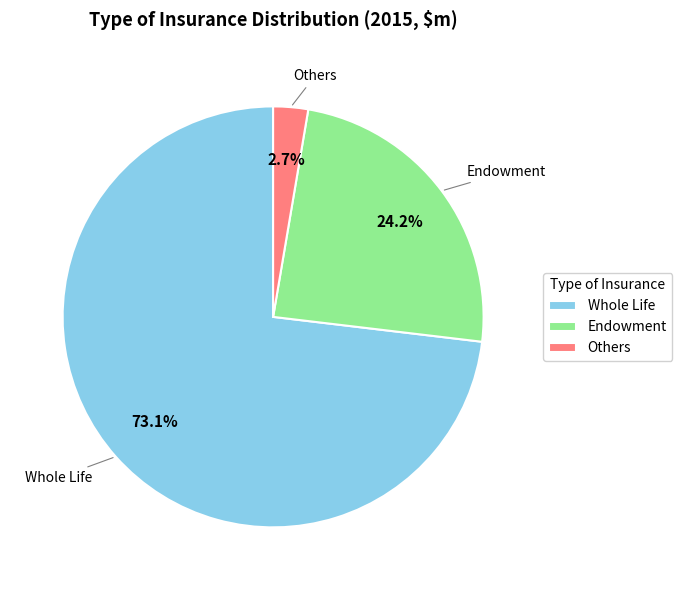

How many slices are in this pie chart?

3